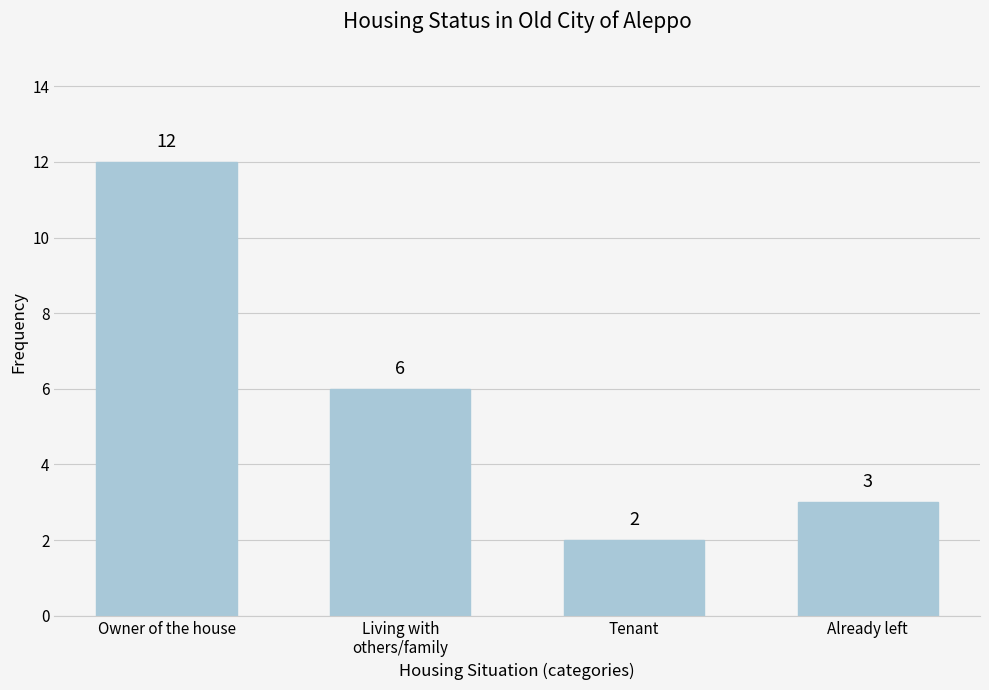

What is the value of the 4th bar from the left?

3